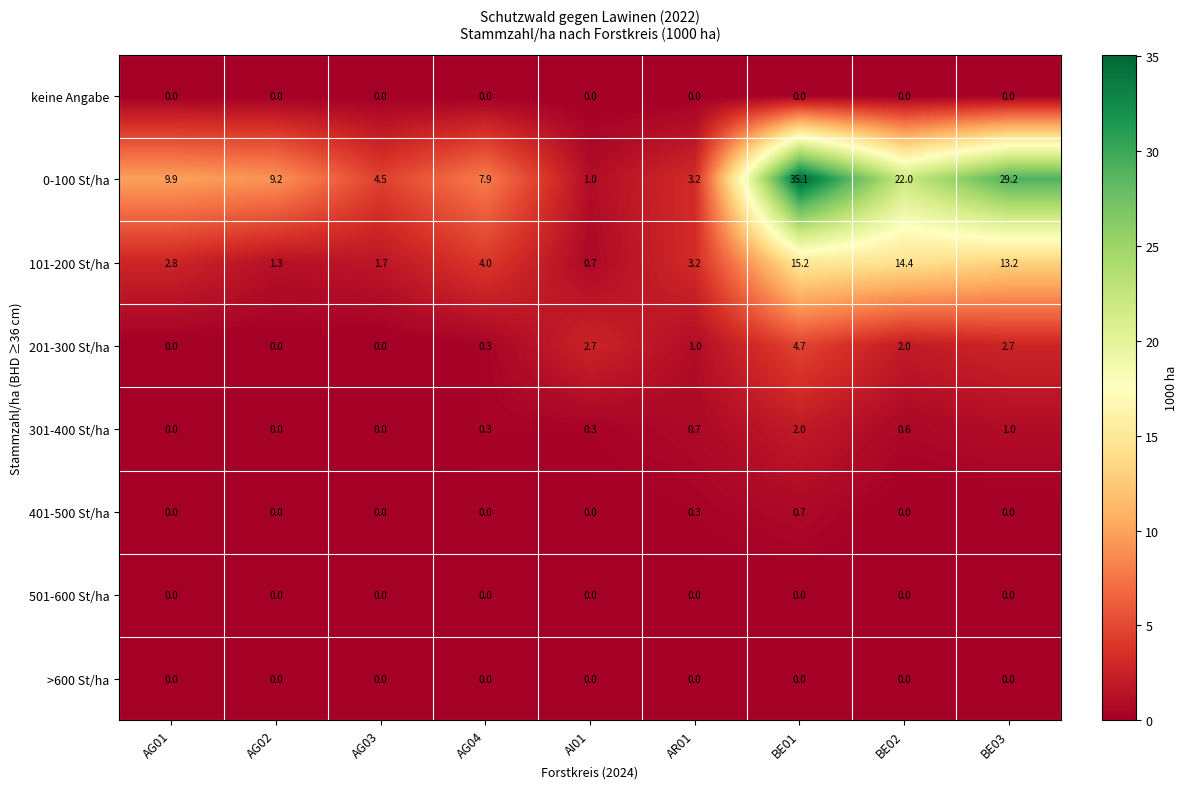

Which series changed the most between AG01 and AG04?

0-100 St/ha